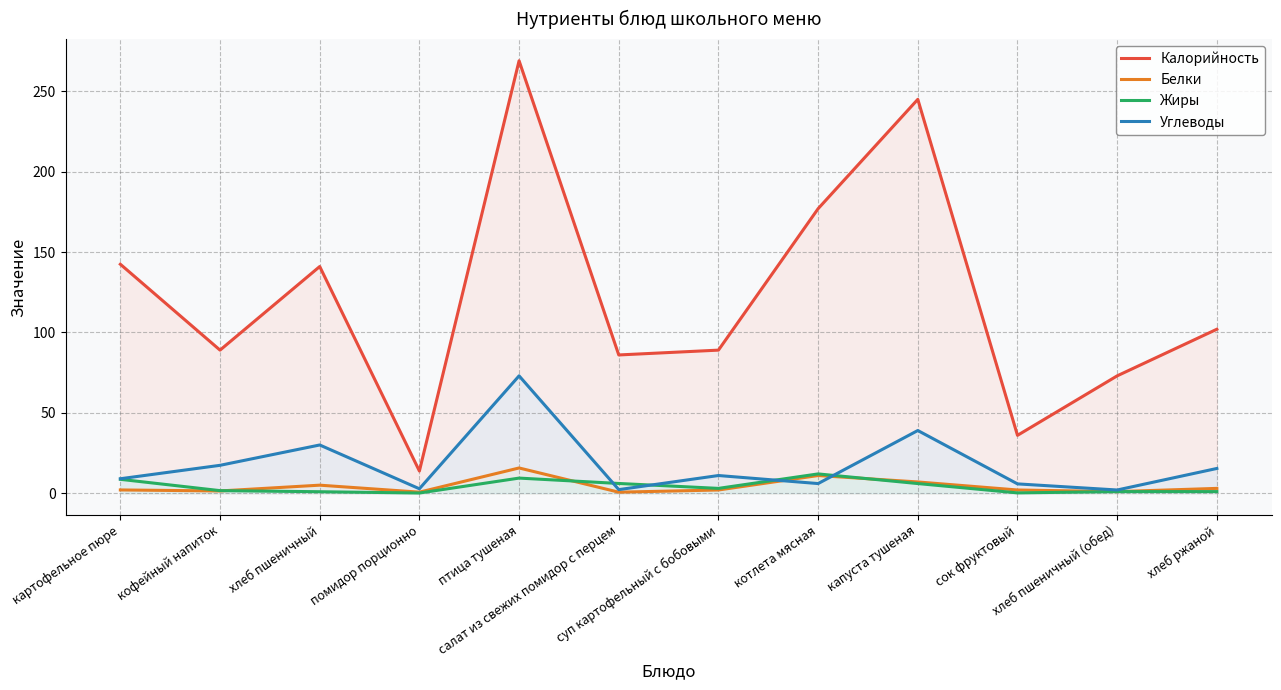

Which category has the highest value across all series?

птица тушеная